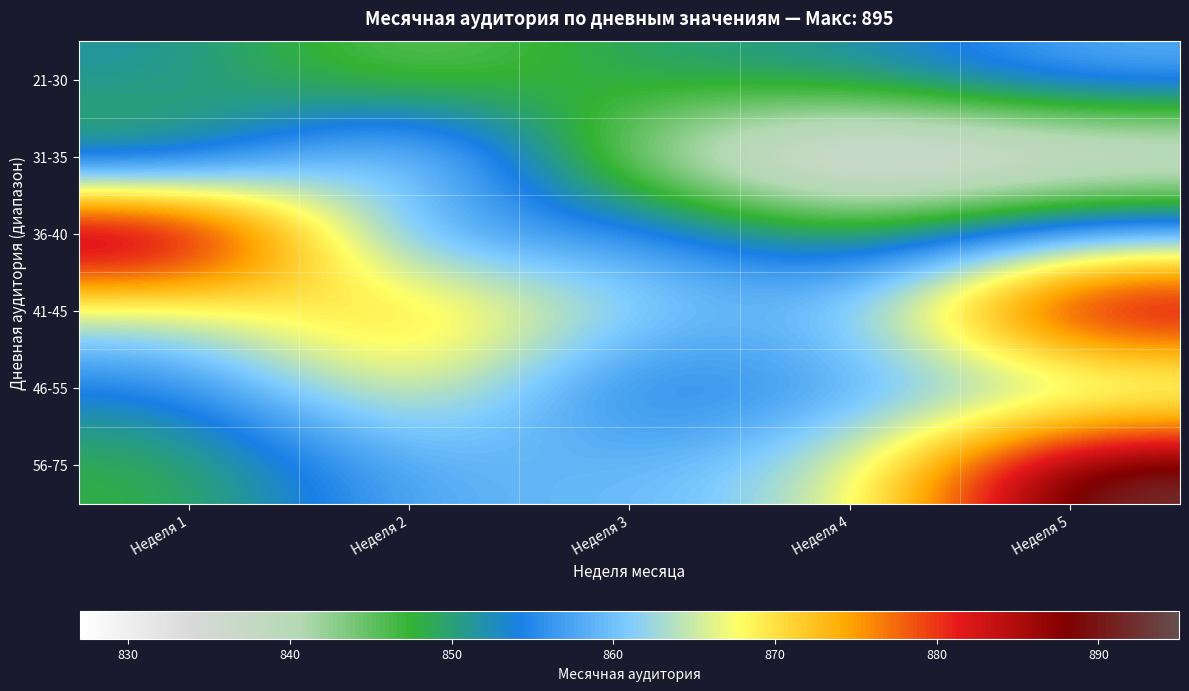

Between Неделя 2 and Неделя 3, which is larger?

Неделя 3